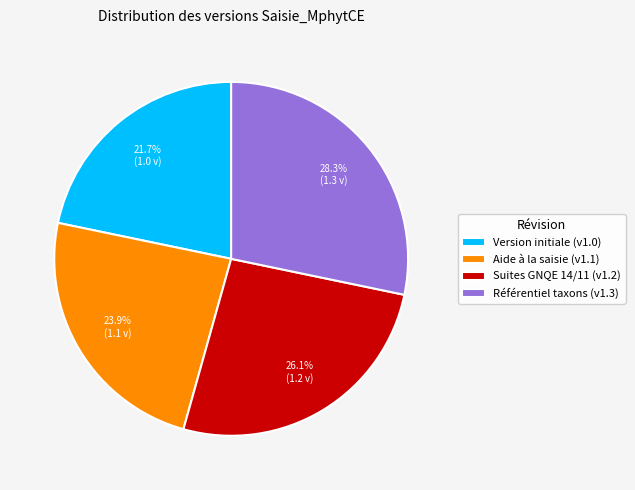

Which slice is the largest?

Référentiel taxons (v1.3)